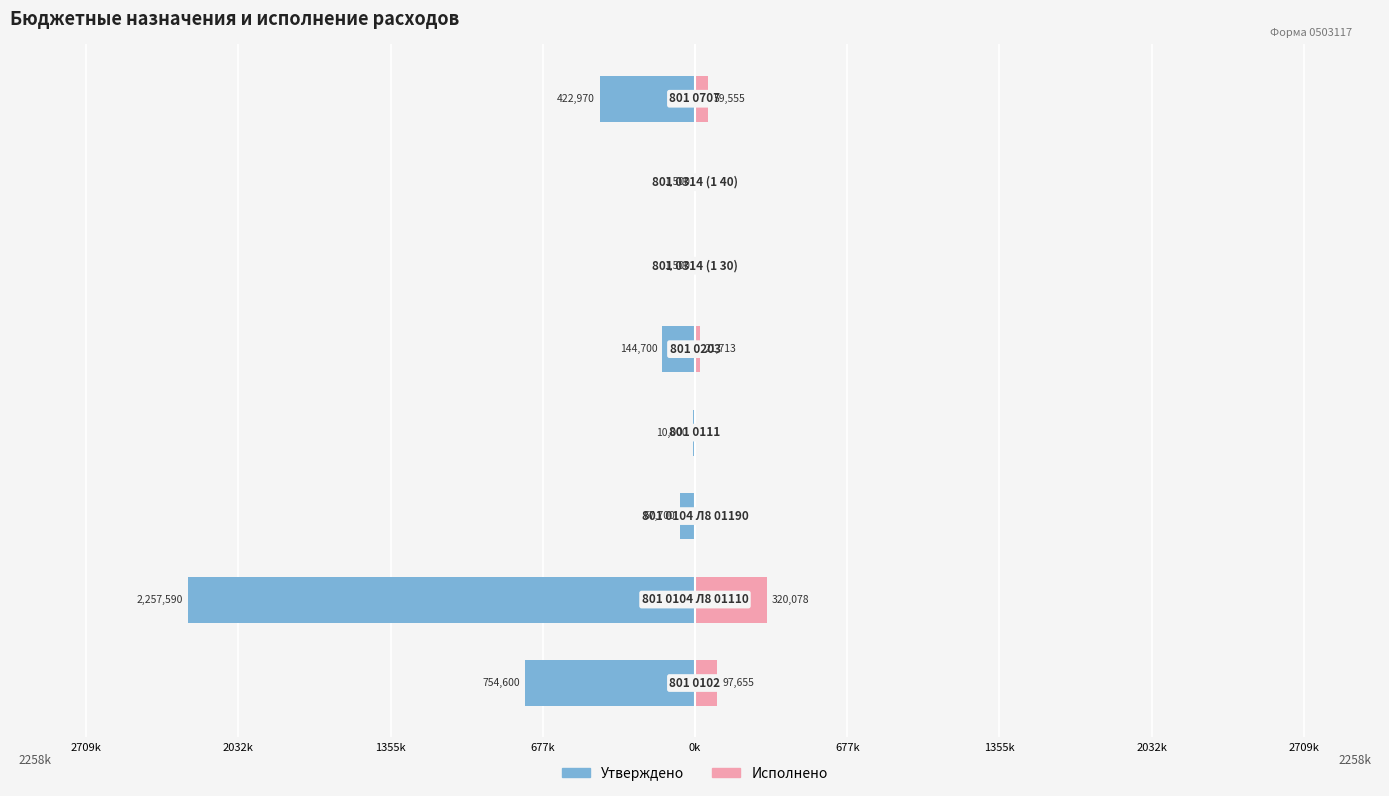

Reading right to left, transcribe all the data shown in this chart.

Утверждено: 2032k=-422970.0	1355k=-1500.0	677k=-1500.0	0k=-144700.0	677k=-10000.0	1355k=-67700.0	2032k=-2257590.0	2709k=-754600.0
Исполнено: 2032k=59555.0	1355k=0.0	677k=0.0	0k=21713.0	677k=0.0	1355k=0.0	2032k=320077.8	2709k=97655.0